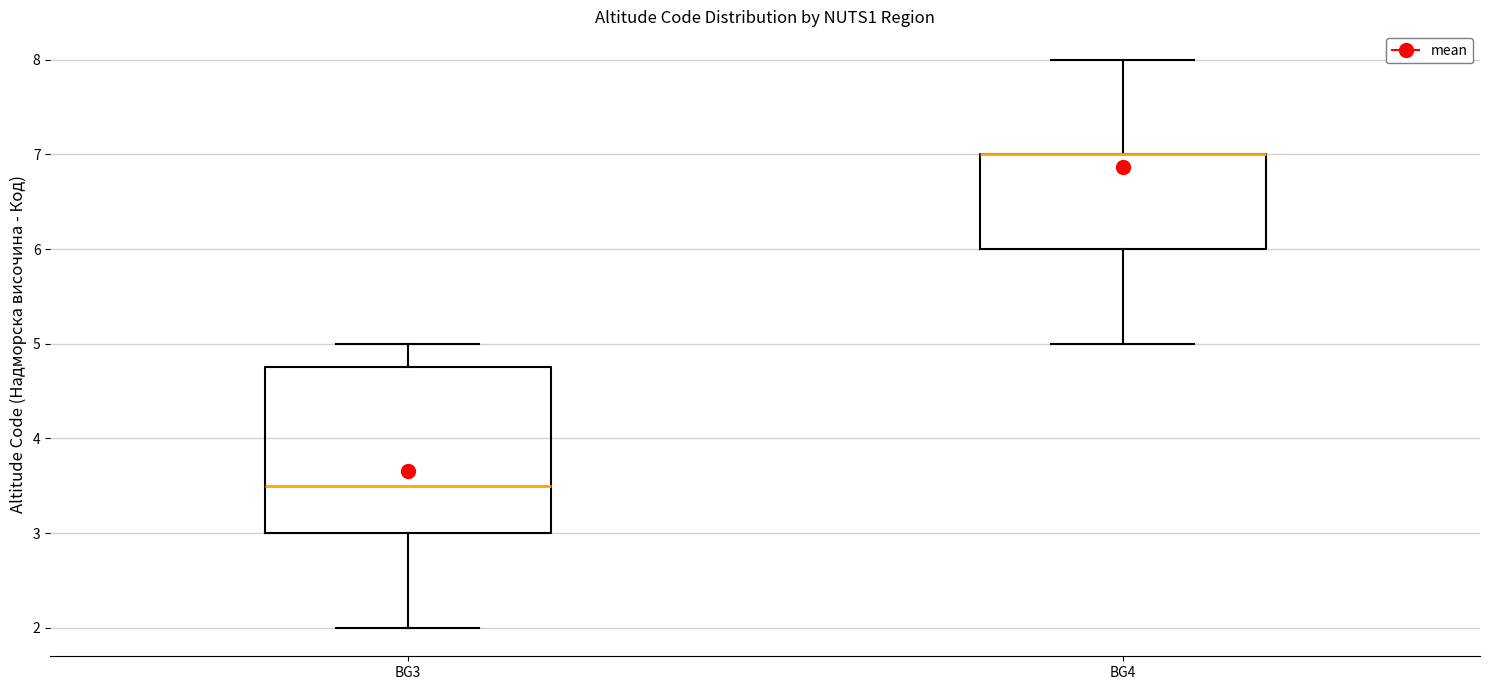

Which box is the tallest, from its lower edge to its upper edge?

BG3